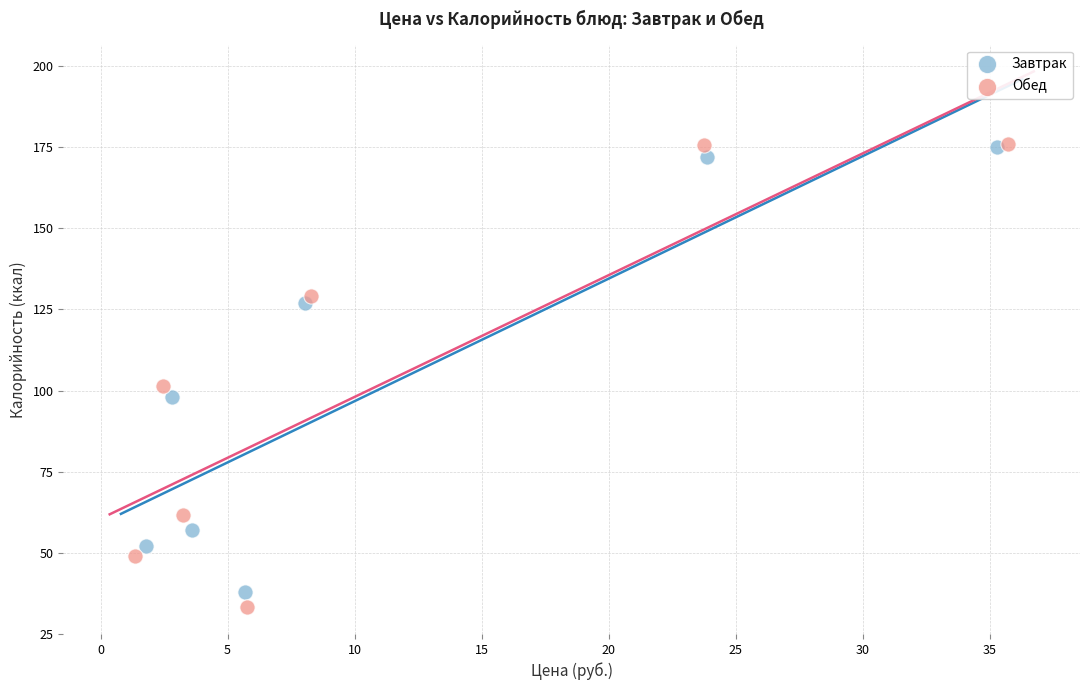

Which series has the largest Y range (max minus min)?

Обед